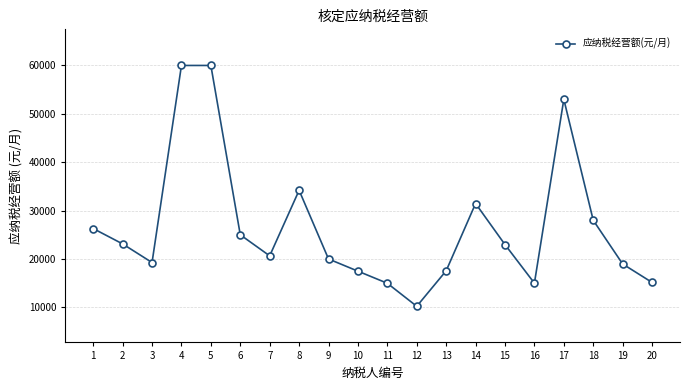

What is the smallest value displayed?

10222.0